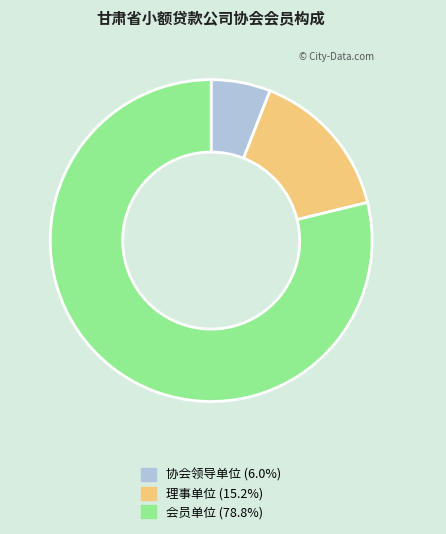

Rank the categories by value from highest to lowest.

会员单位, 理事单位, 协会领导单位